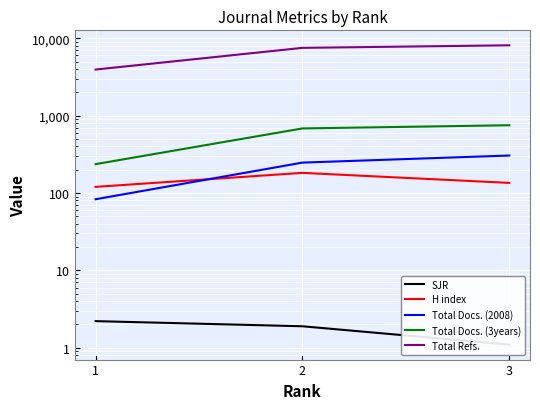

Reading left to right, transcribe all the data shown in this chart.

SJR: 2.2	1.9	1.1
H index: 120.0	182.0	135.0
Total Docs. (2008): 83.0	247.0	305.0
Total Docs. (3years): 236.0	683.0	751.0
Total Refs.: 3939.0	7514.0	8107.0